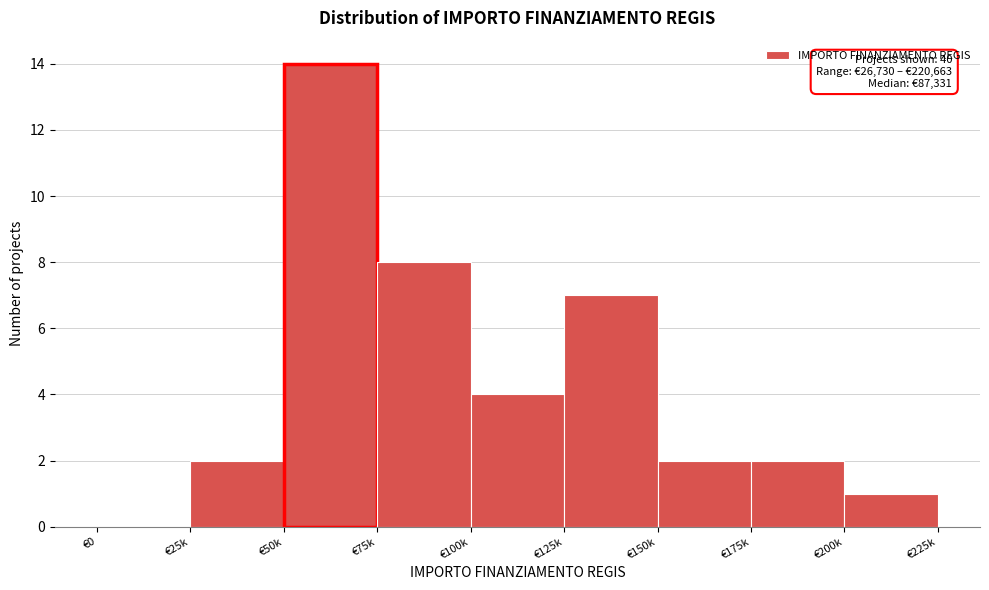

Reading right to left, list all the values displayed in this chart.

€200k=1	€175k=2	€150k=2	€125k=7	€100k=4	€75k=8	€50k=14	€25k=2	€0=0